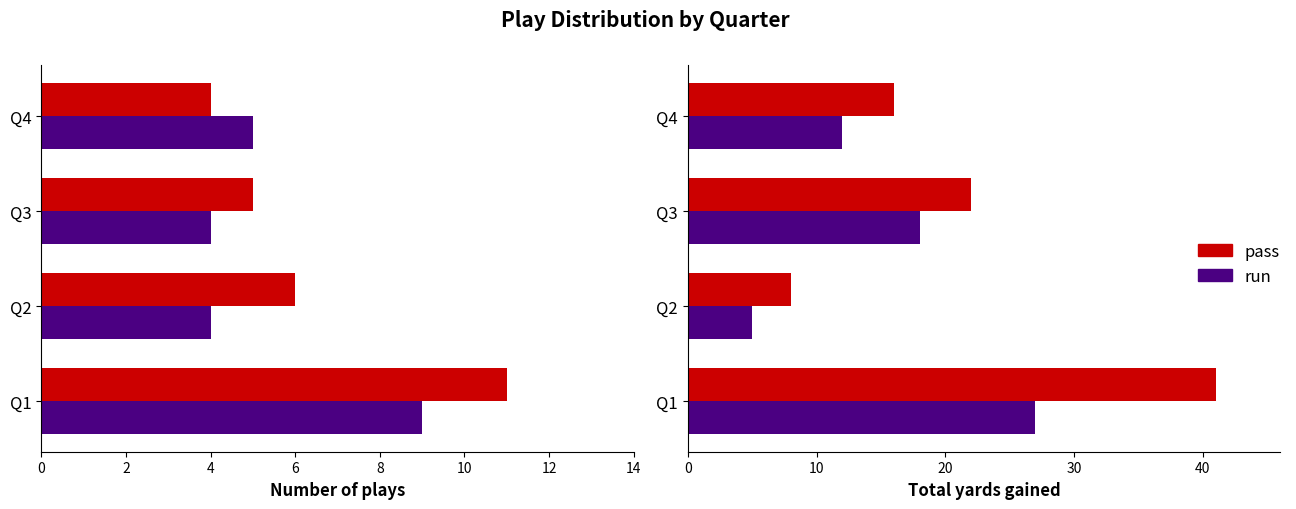

Is the value of pass at Q1 greater than the value of run at Q3?

Yes